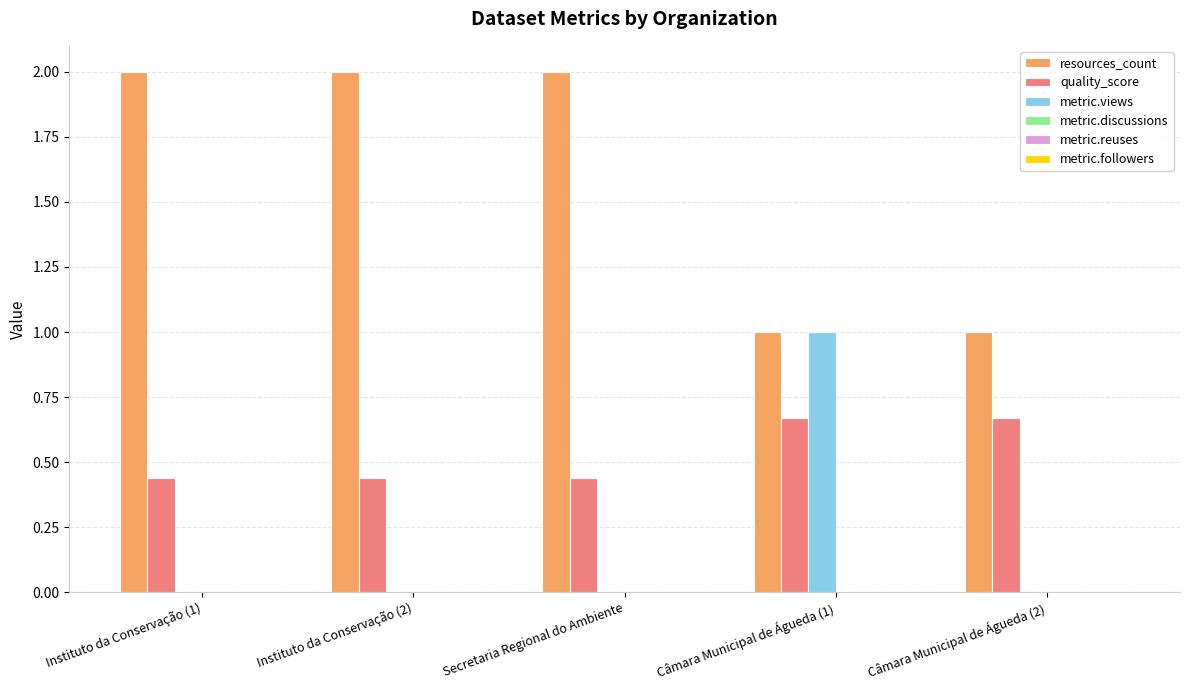

What is the maximum value shown in the chart?

2.0